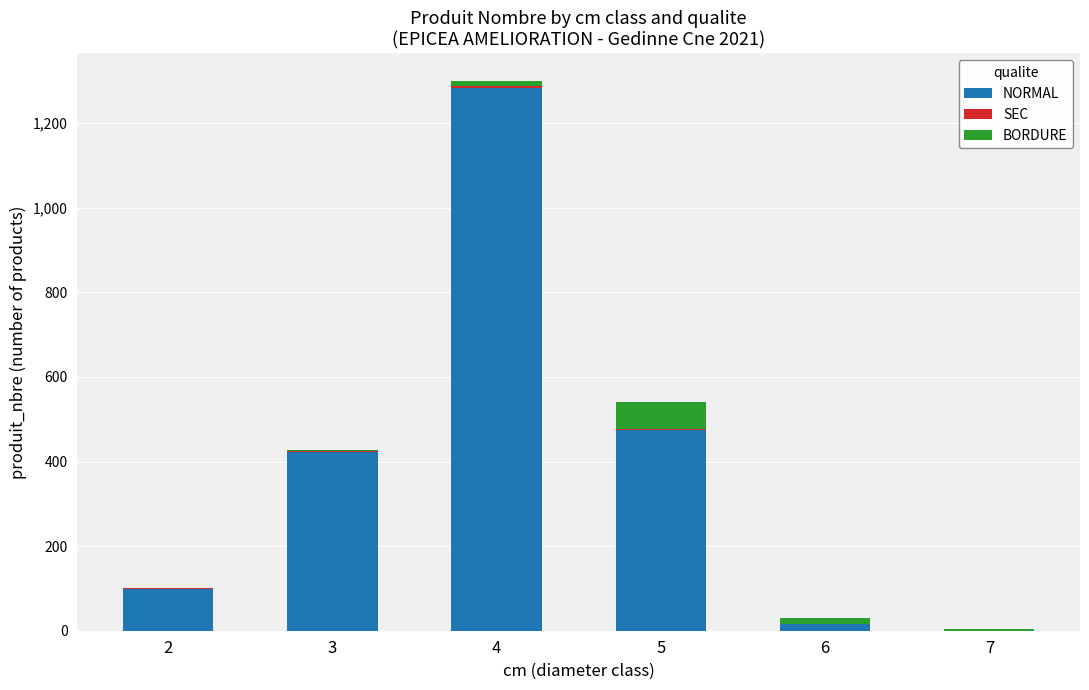

How many series are shown in this chart?

3